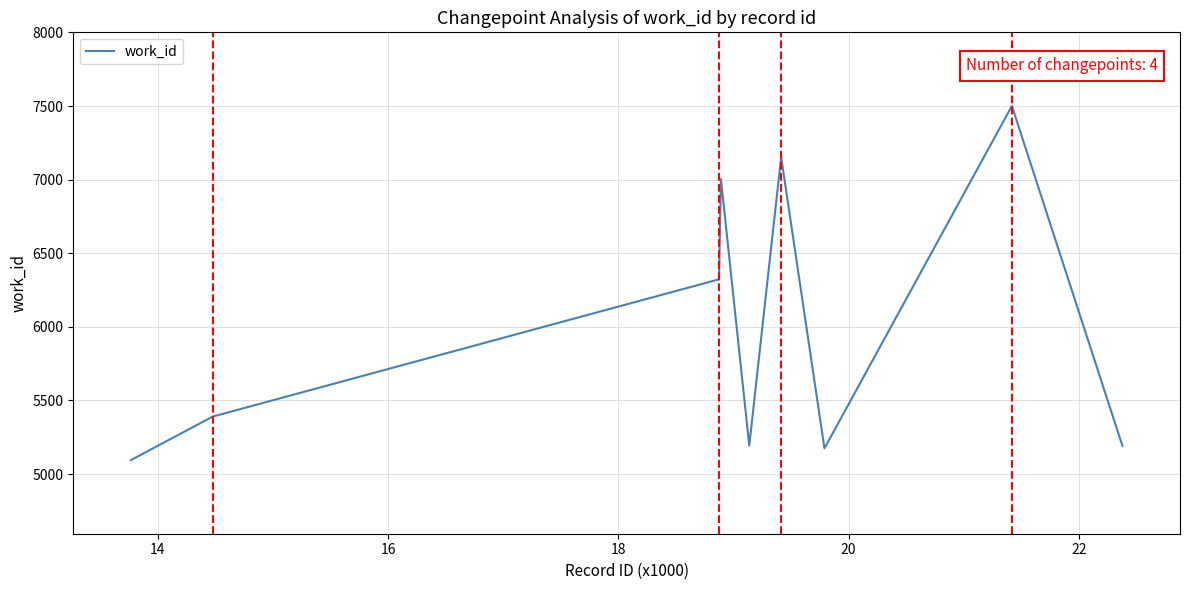

Does the chart display data point markers on the line(s)?

No